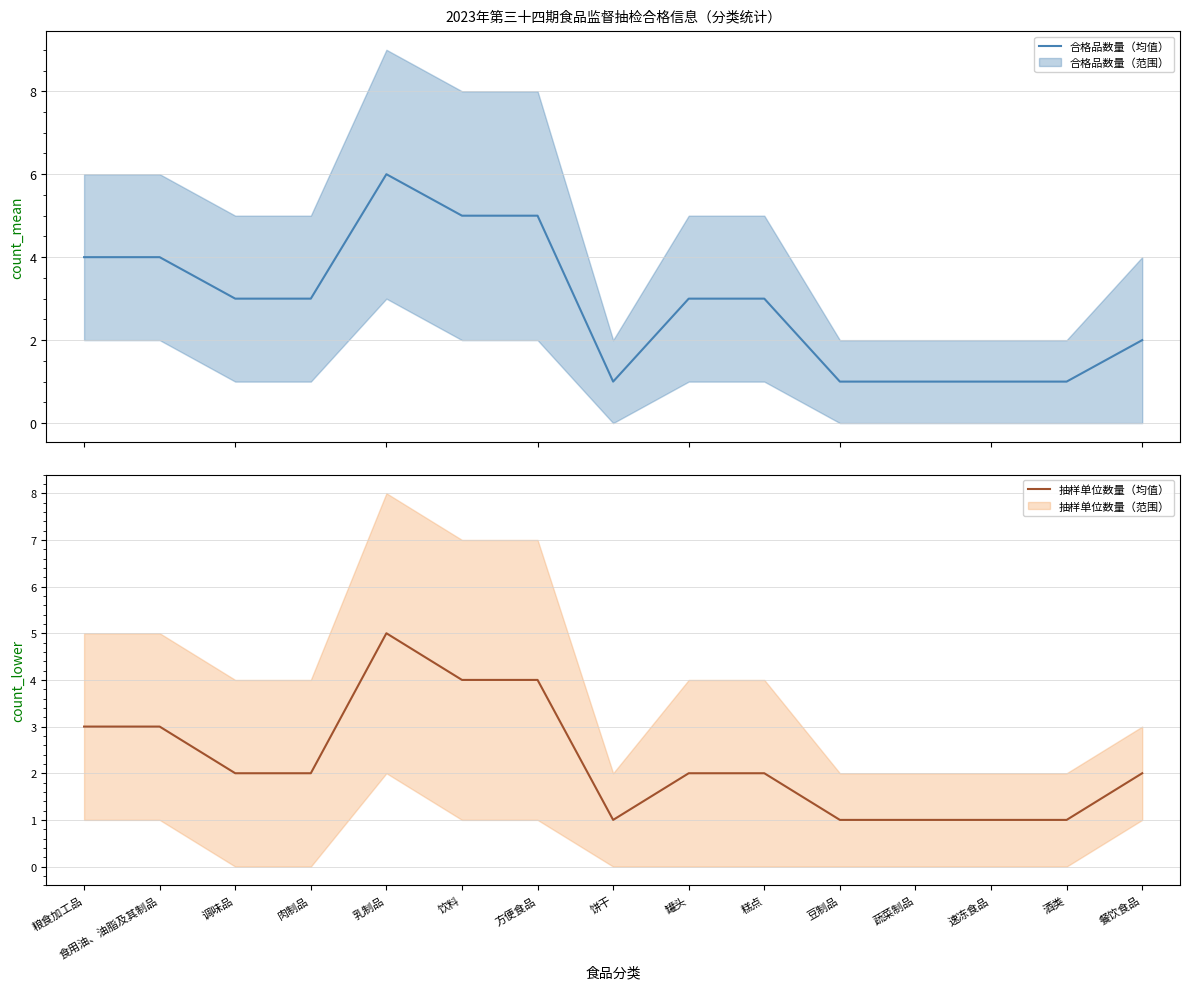

At how many categories does at least one series exceed 4?

3